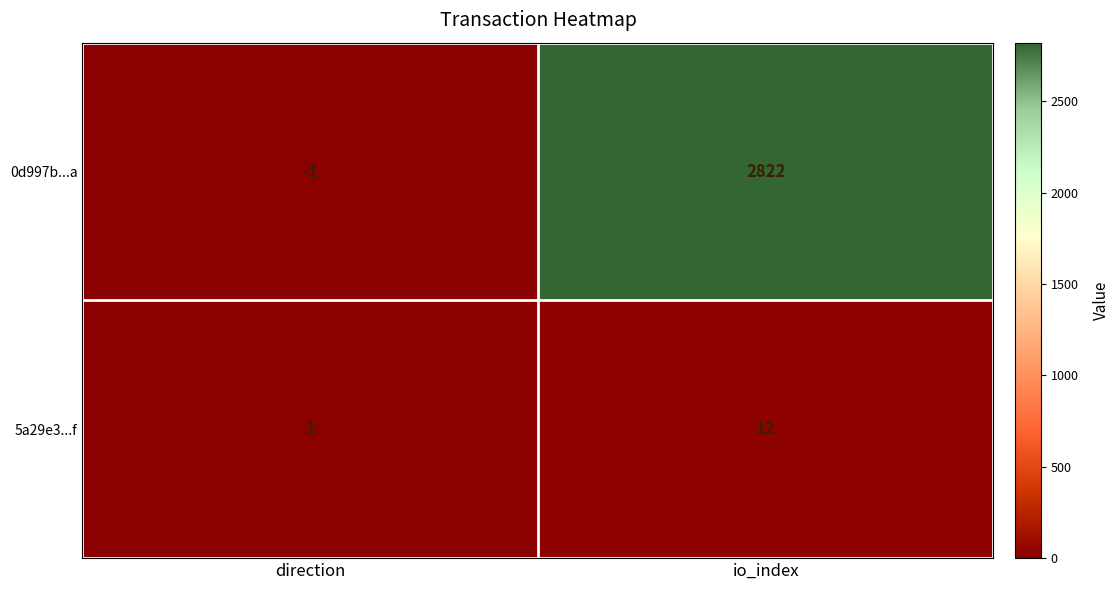

How many categories are shown in the chart?

2